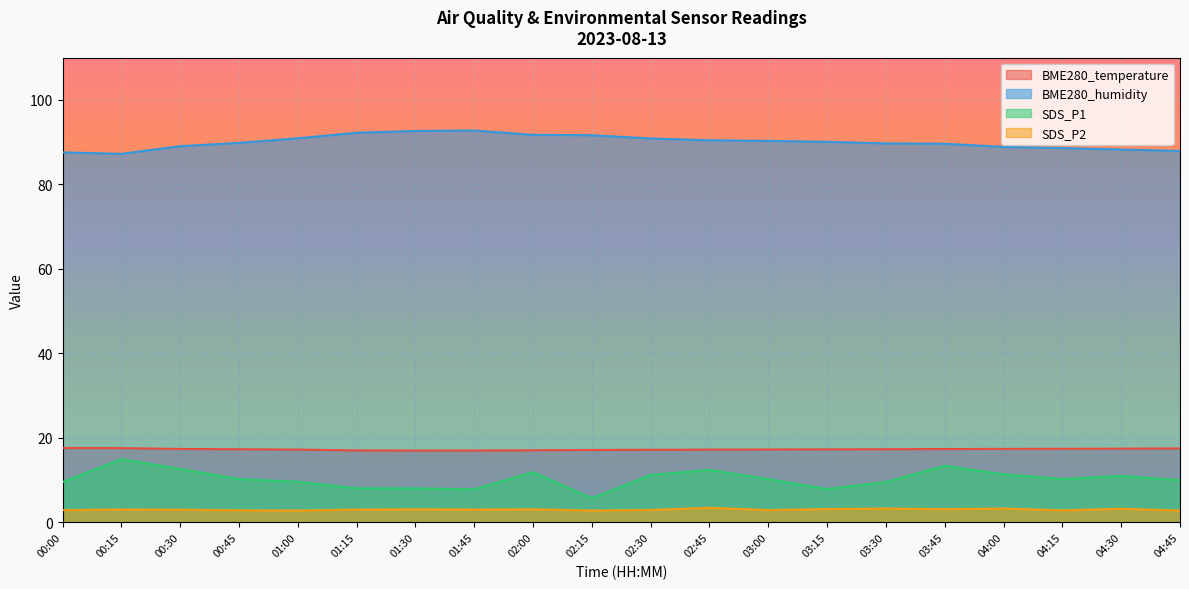

Does the chart display data point markers on the line(s)?

No